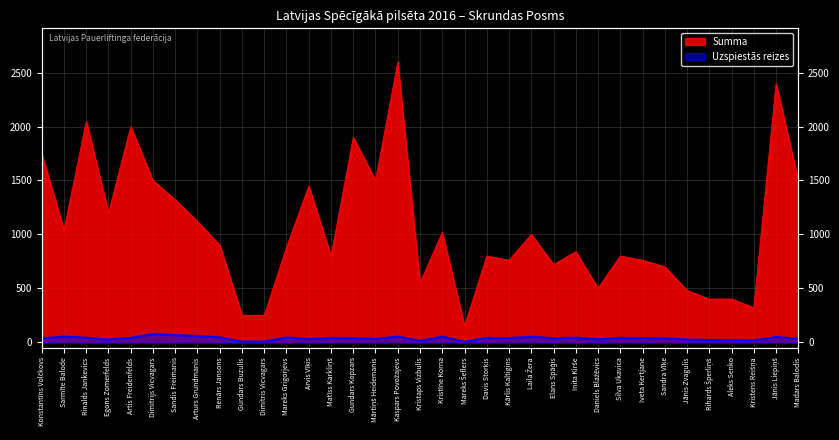

How many interior local valleys does the Summa series have?

10